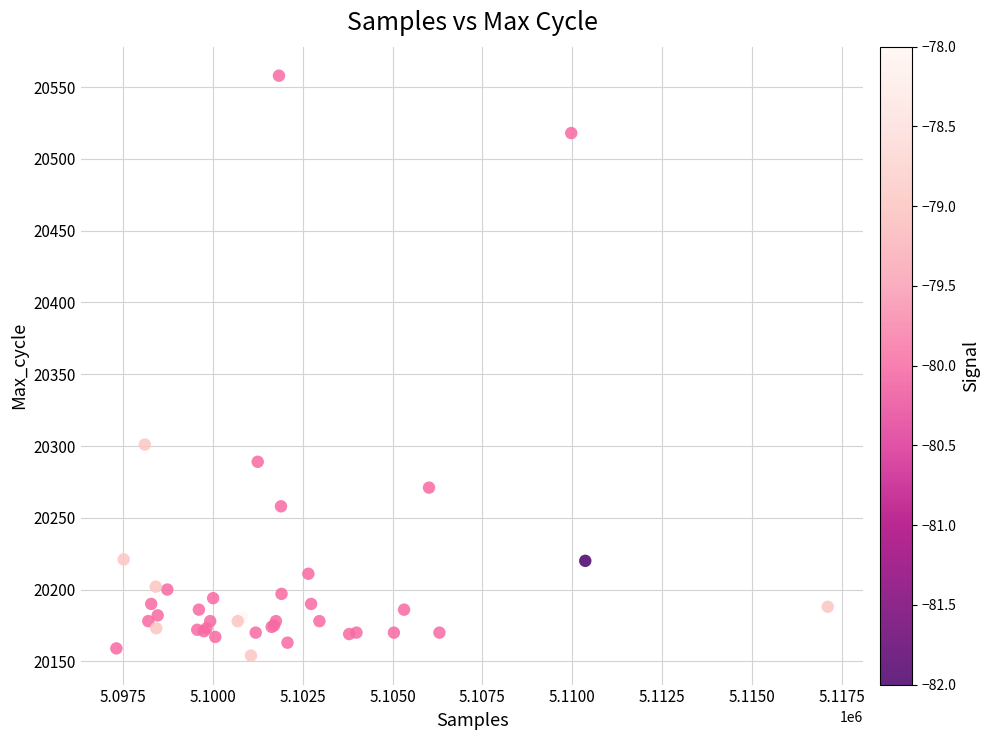

What Y value in the scatter plot is closest to 20356?

20301